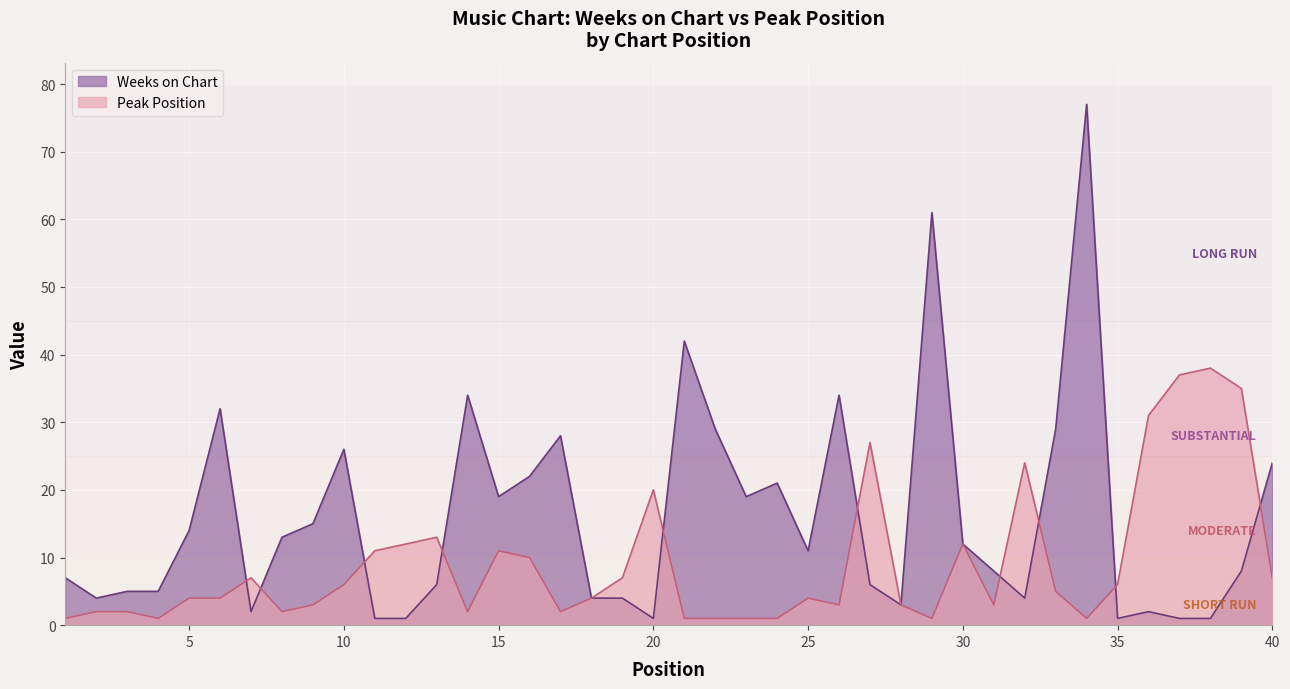

The value of Weeks on Chart at 37 is 0. True or false?

False